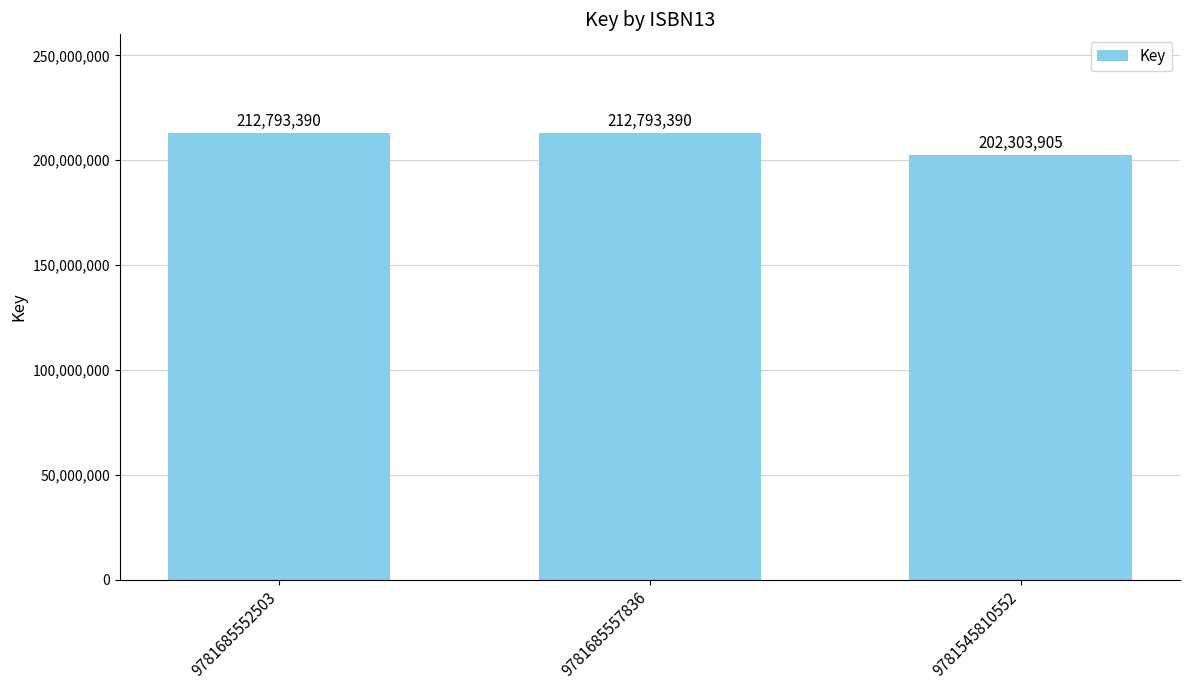

Does the chart contain any negative values?

No